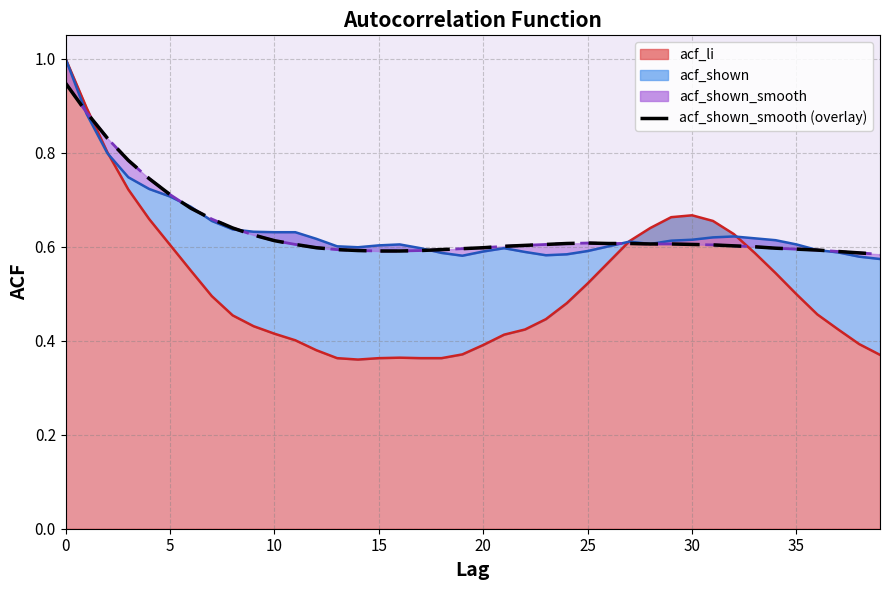

Does the chart display data point markers on the line(s)?

No